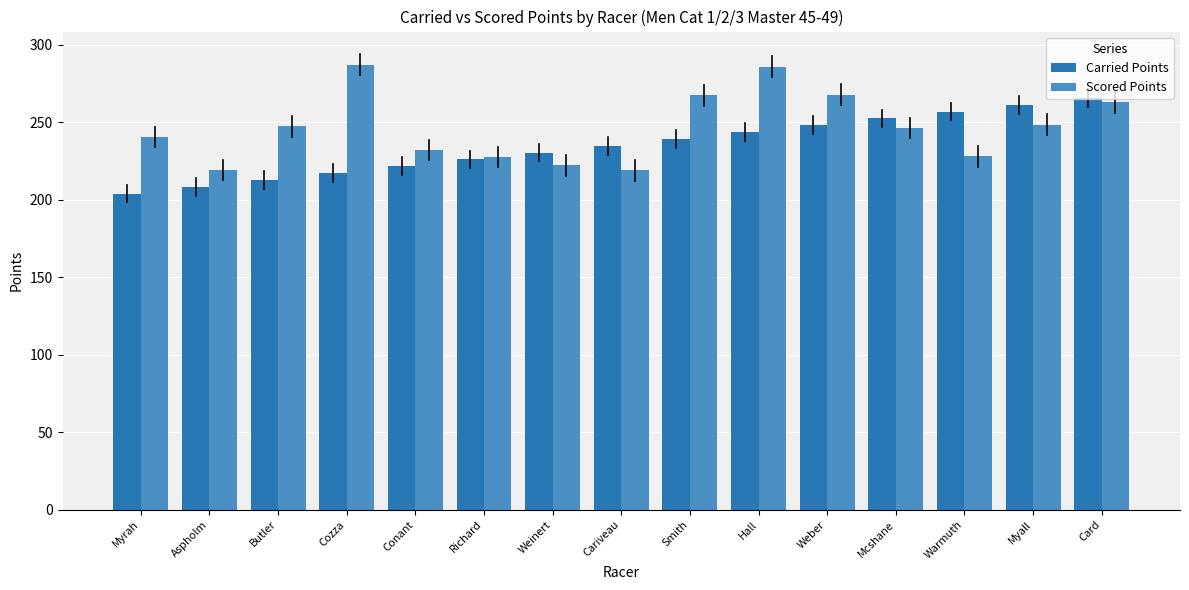

What is the approximate value of Scored Points at Conant?

232.1